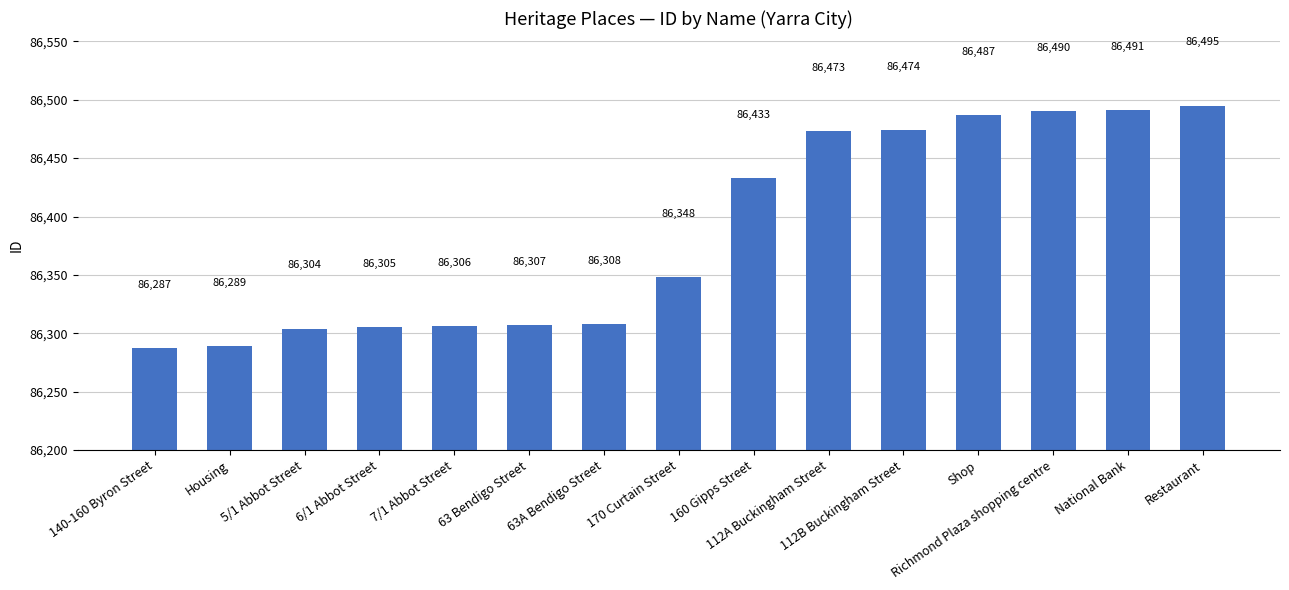

Reading left to right, list all the values displayed in this chart.

140-160 Byron Street=86287	Housing=86289	5/1 Abbot Street=86304	6/1 Abbot Street=86305	7/1 Abbot Street=86306	63 Bendigo Street=86307	63A Bendigo Street=86308	170 Curtain Street=86348	160 Gipps Street=86433	112A Buckingham Street=86473	112B Buckingham Street=86474	Shop=86487	Richmond Plaza shopping centre=86490	National Bank=86491	Restaurant=86495